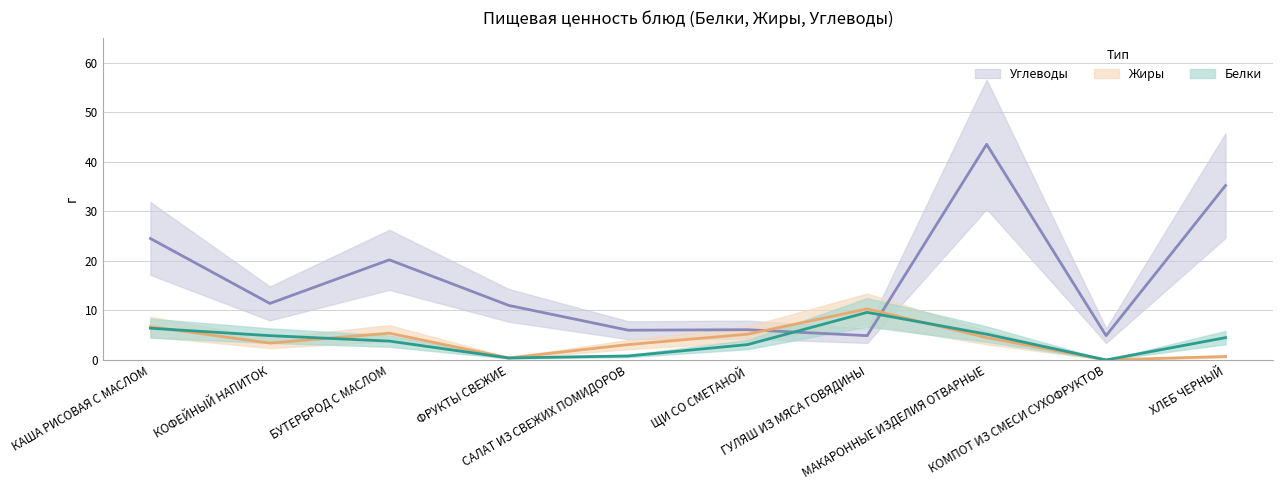

What is the total value across all series at ФРУКТЫ СВЕЖИЕ?

11.8